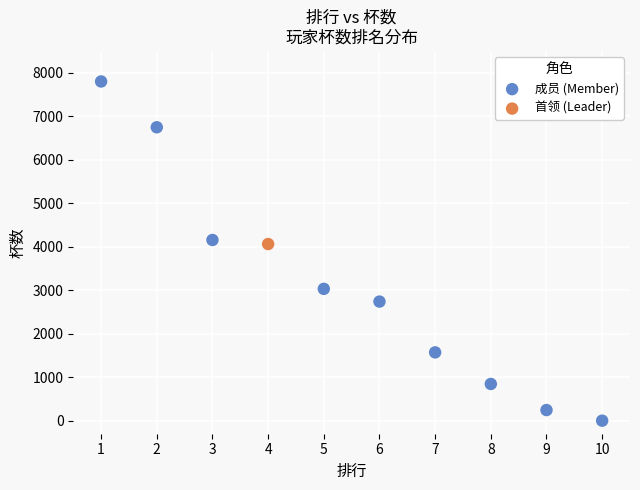

What are all the series names shown in the legend?

成员 (Member), 首领 (Leader)